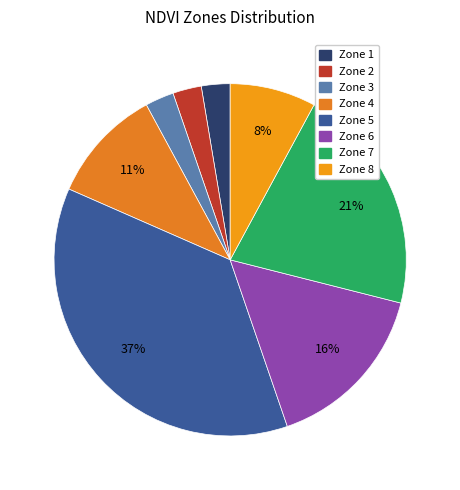

To the nearest percent, what percentage of the pie is Zone 6?

16%